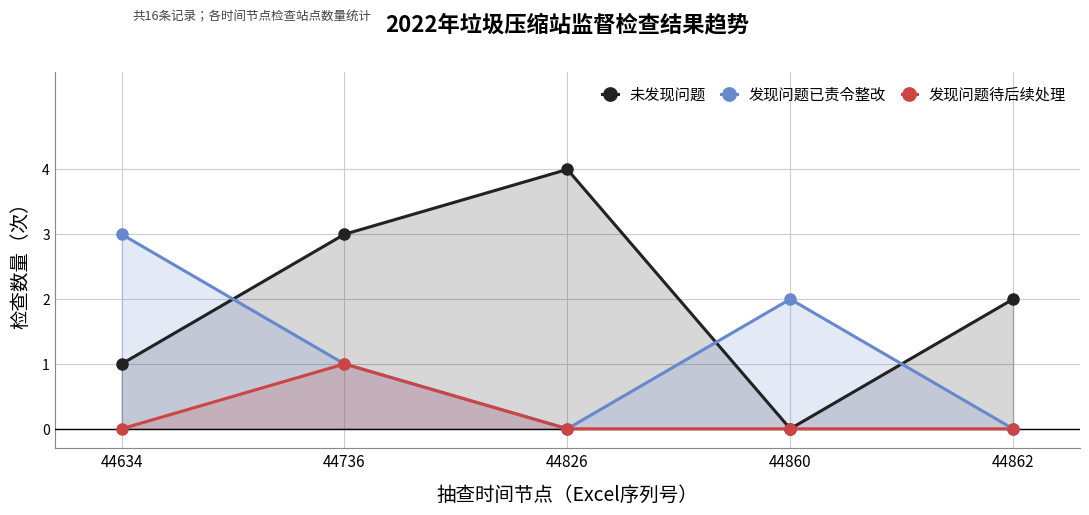

Does the chart display data point markers on the line(s)?

Yes